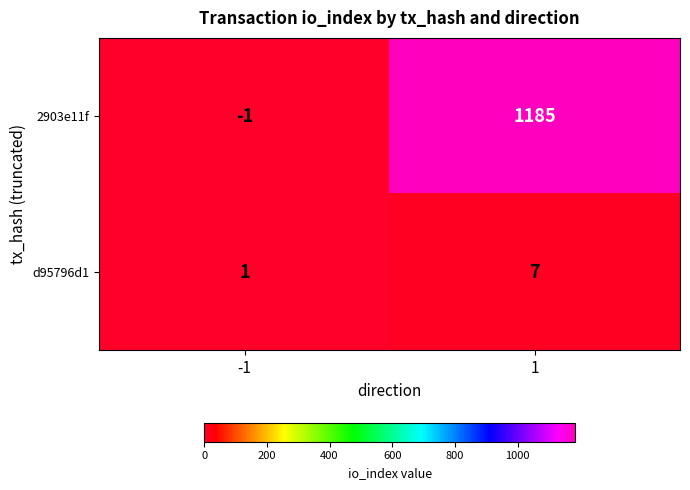

Reading right to left, extract all data points from this chart.

2903e11f: 1185	-1
d95796d1: 7	1